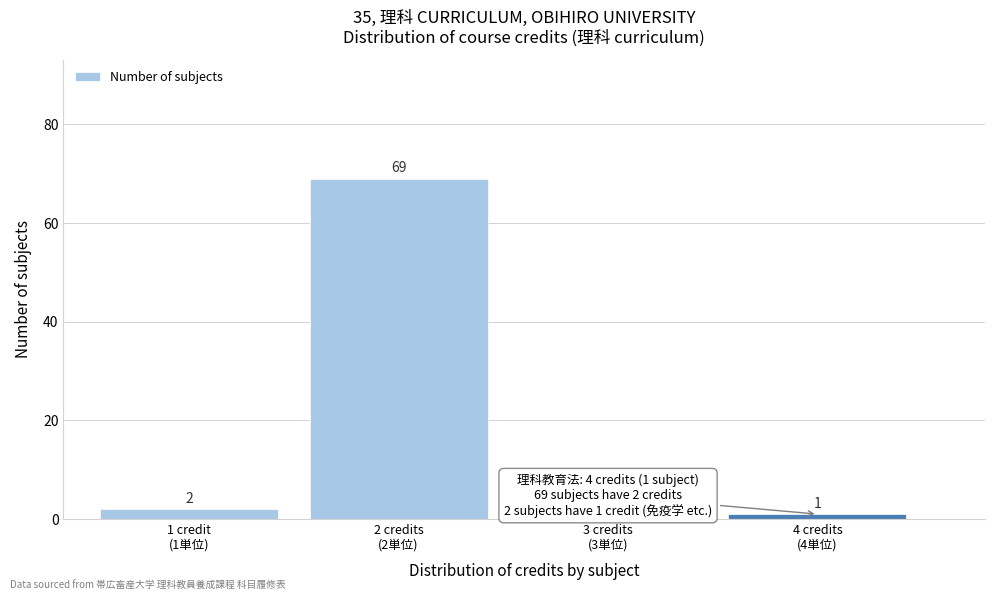

What is the greatest value displayed?

69